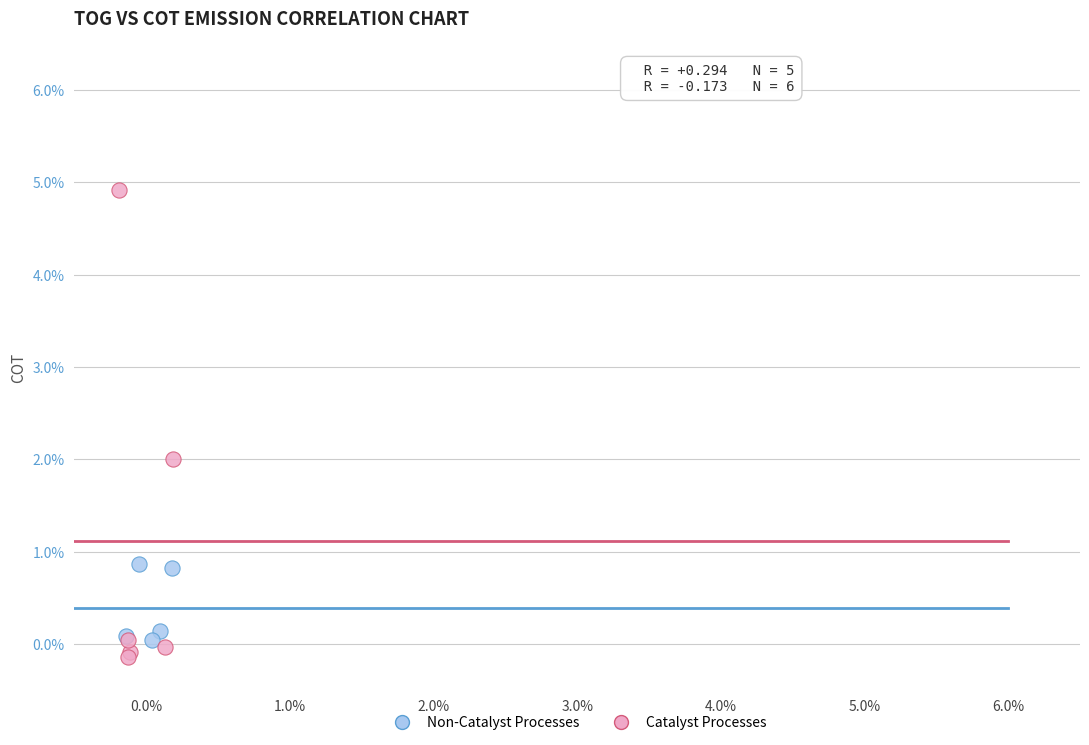

Which series contains the highest Y value?

Catalyst Processes